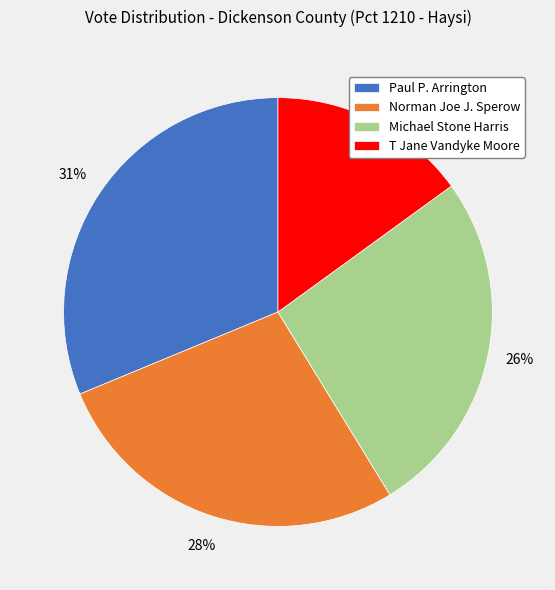

How many slices are in this pie chart?

4